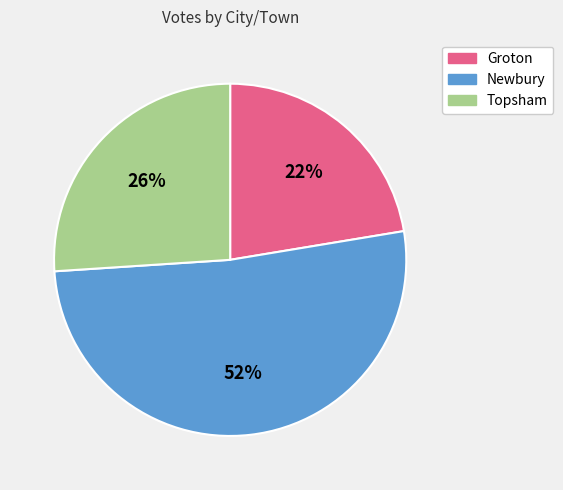

What percentage is the Newbury slice, to the nearest percent?

52%